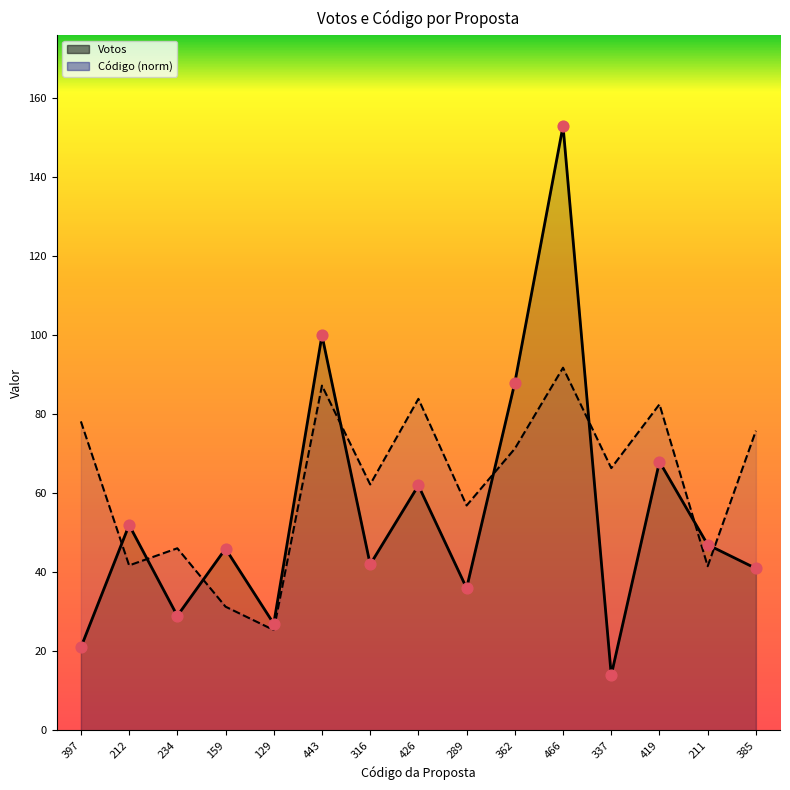

What is the total value across all series at 316?

104.3